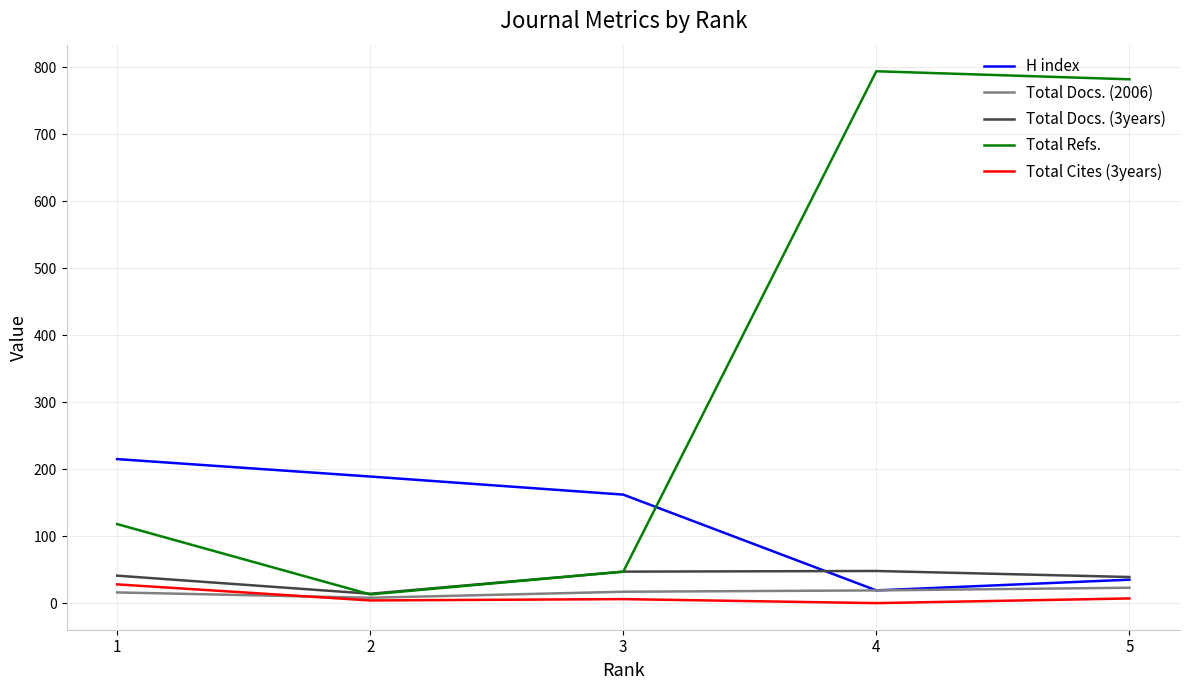

The value of Total Refs. at 5 is 782. True or false?

True